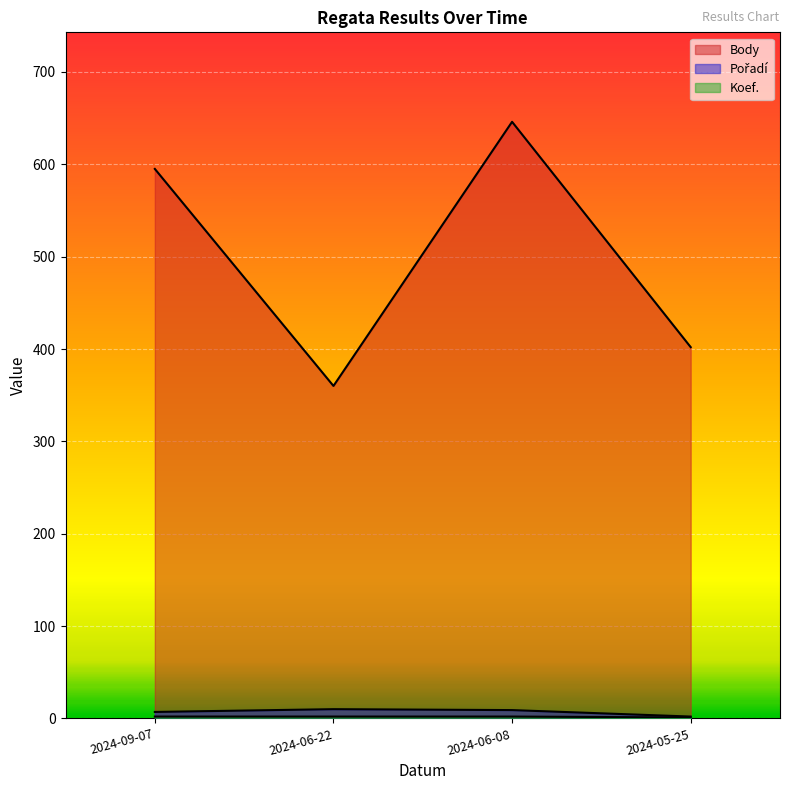

Reading left to right, what are all the values shown in this chart?

Body: 2024-09-07=595	2024-06-22=360	2024-06-08=646	2024-05-25=402
Pořadí: 2024-09-07=7	2024-06-22=10	2024-06-08=9	2024-05-25=2
Koef.: 2024-09-07=2	2024-06-22=2	2024-06-08=2	2024-05-25=1